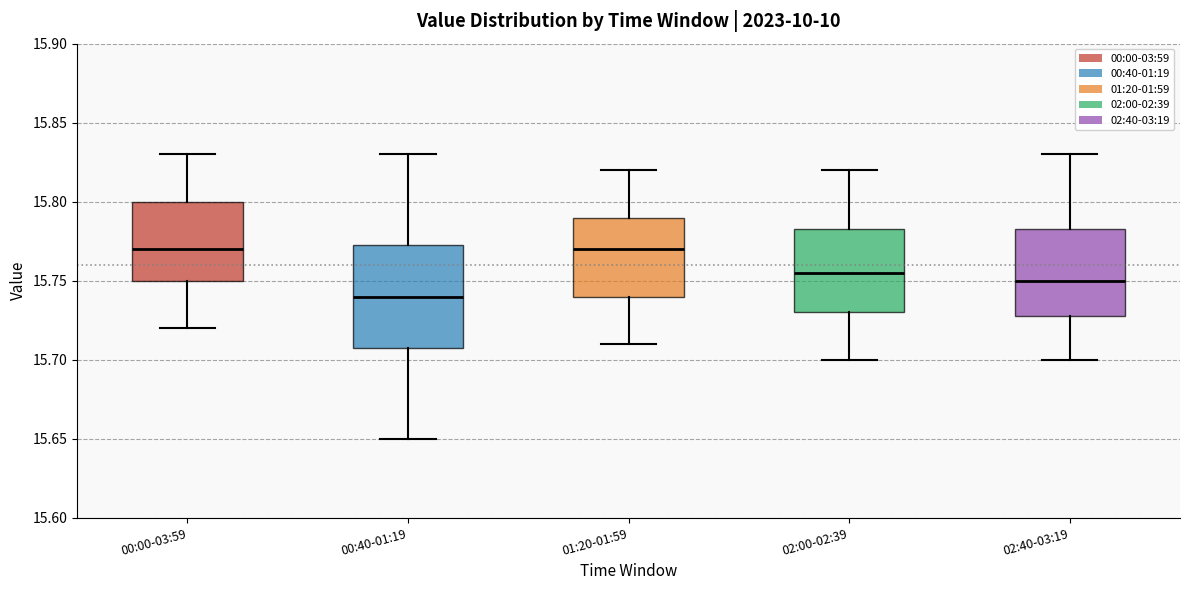

Where does the upper whisker of the box for 00:00-03:59 end on the y-axis? The values are not printed on the chart, so give them approximately, as read against the axis.

15.830